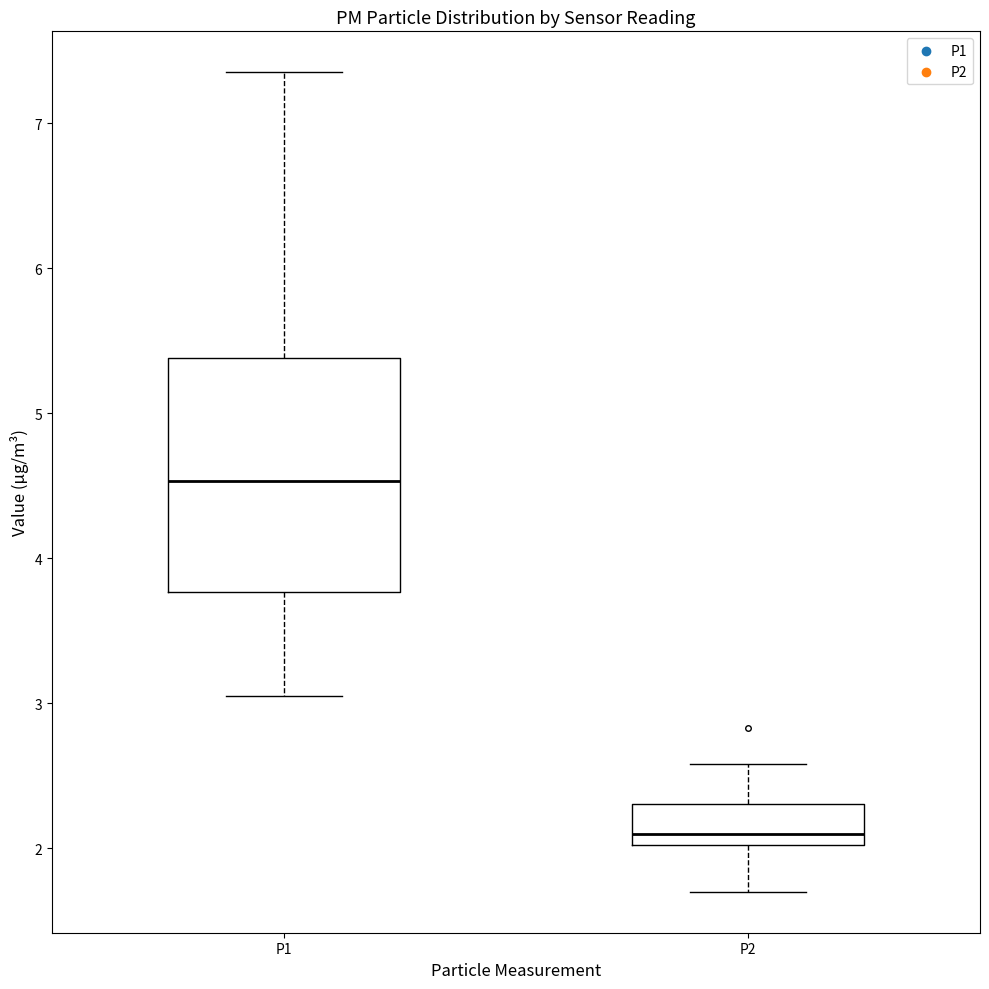

Reading left to right, read every box against the y-axis: the position of its median line, the range the box covers, and the ends of its whiskers. The values are not printed on the chart, so give them approximately, as read against the axis.

P1: median 4.5, box 3.8 to 5.4, whiskers 3.1 to 7.4
P2: median 2.1, box 2.0 to 2.3, whiskers 1.7 to 2.6